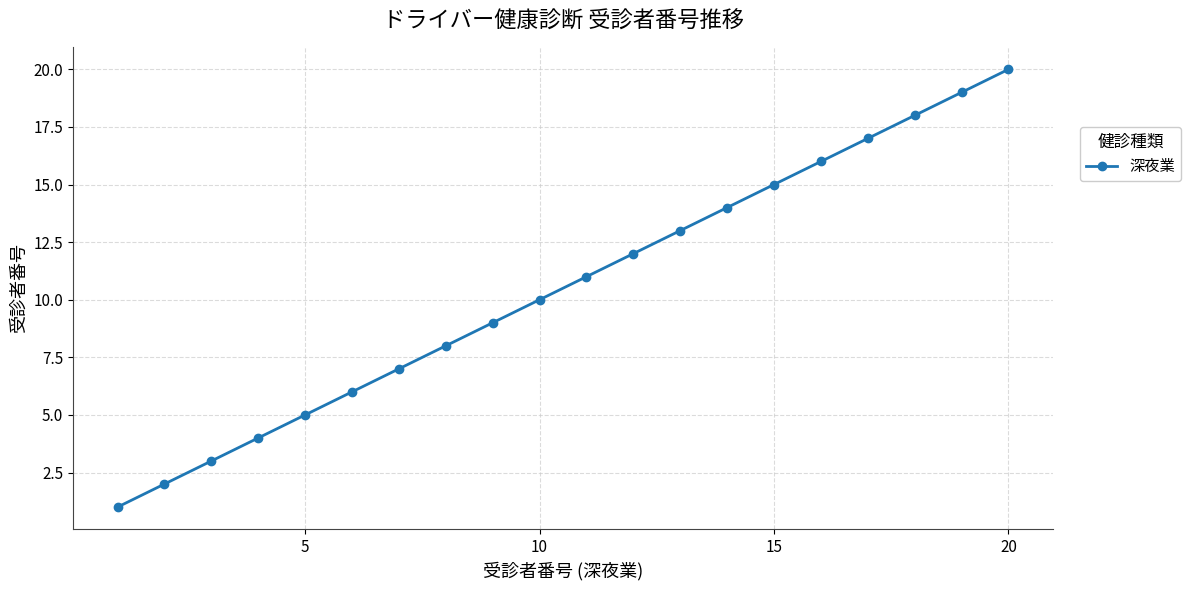

True or false: the data has more than 0 interior local peaks.

False